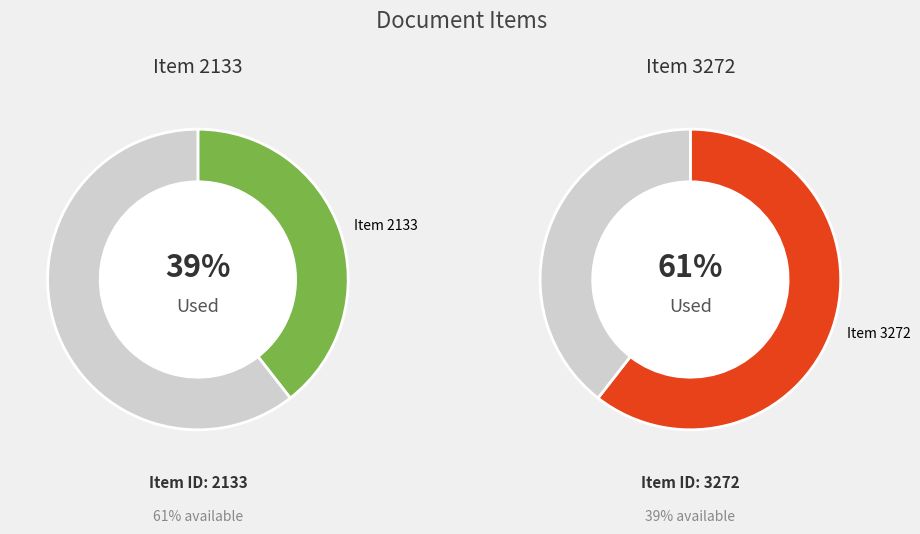

To the nearest percent, what is the average slice percentage?

50%